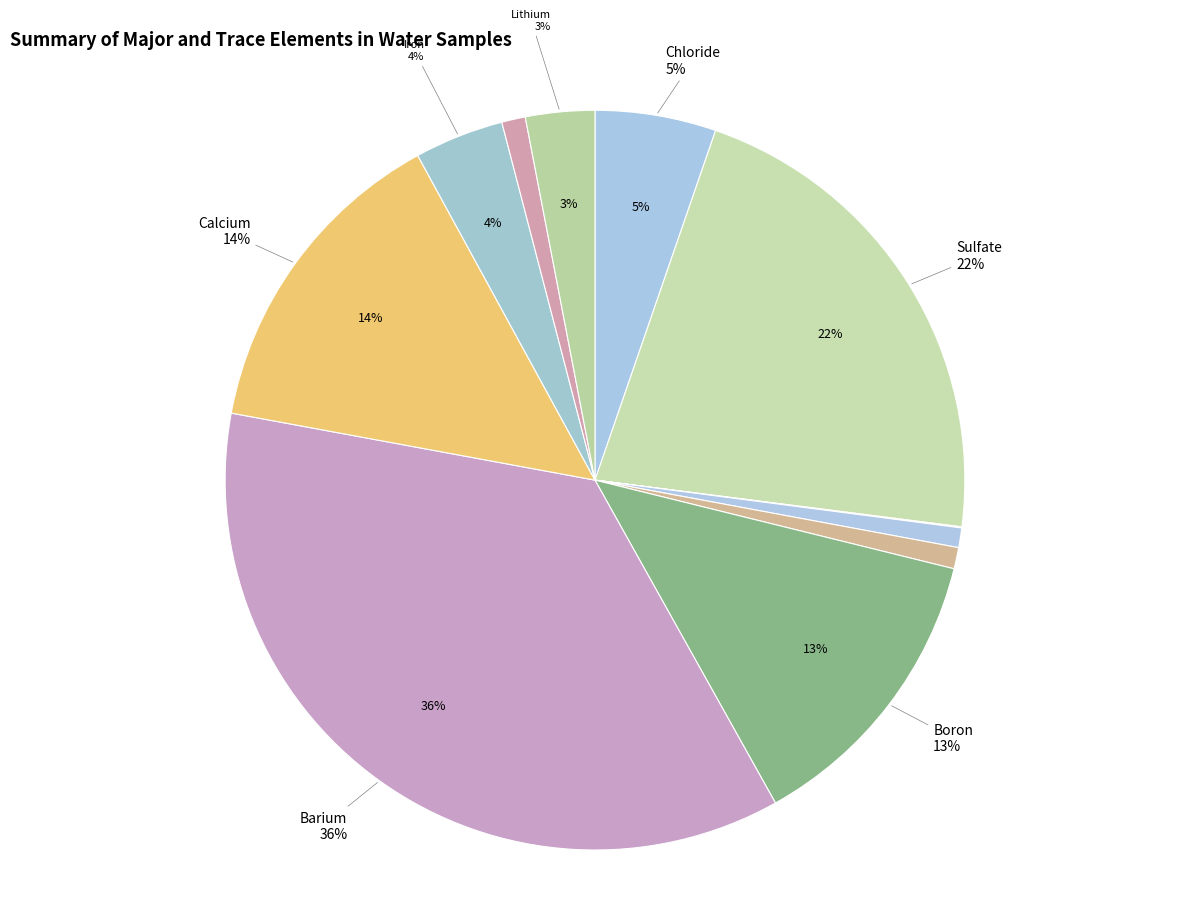

Is Potassium the majority of the pie?

No